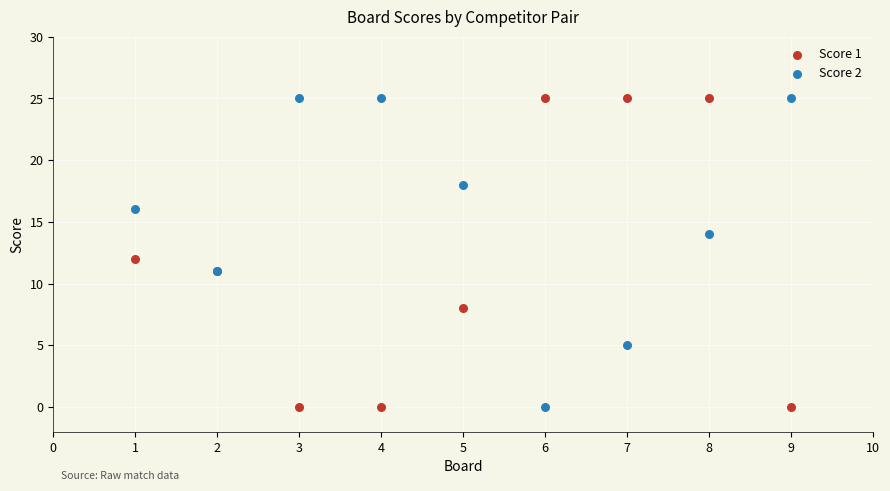

What are all the series names shown in the legend?

Score 1, Score 2